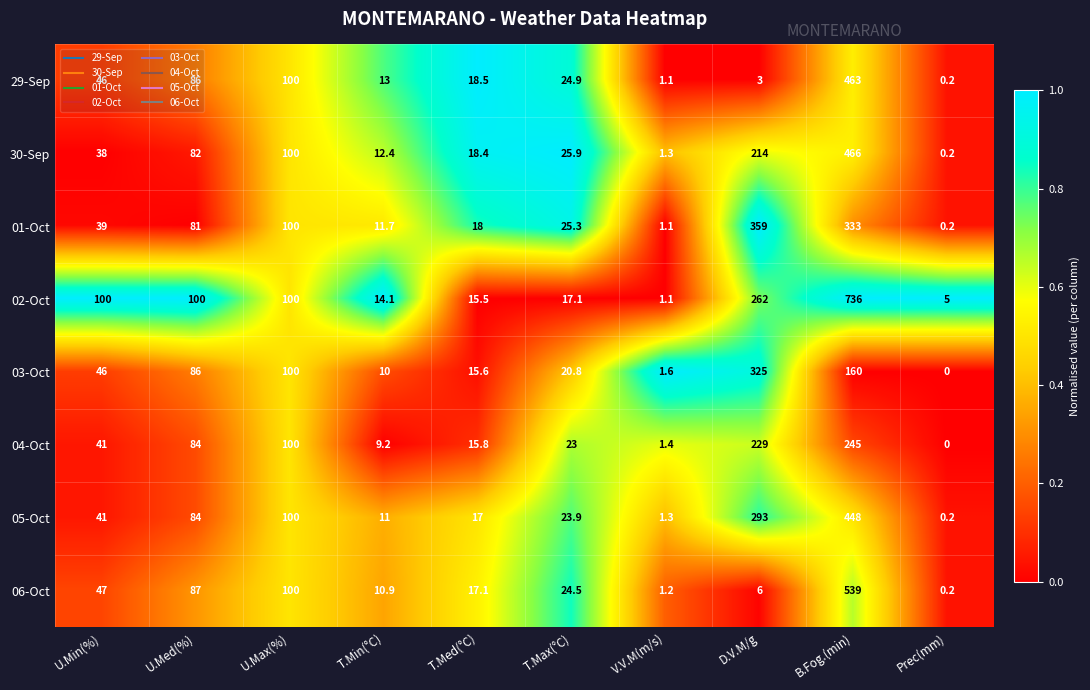

The value of 30-Sep at D.V.M/g is 68.0. True or false?

False